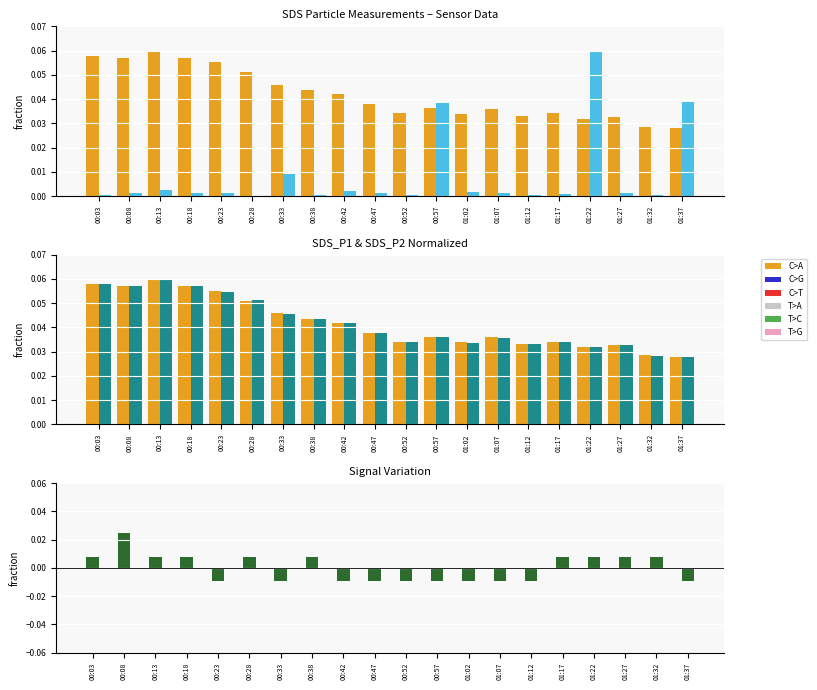

What is the highest value of the SDS_P1 series?

0.1